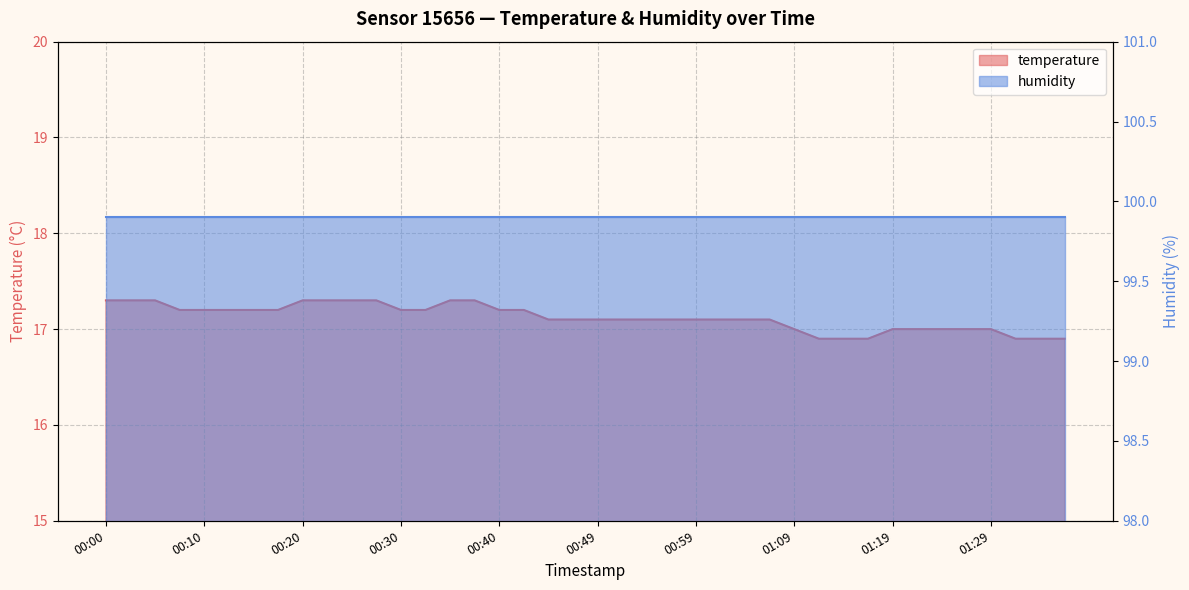

What is the value of the 18th point from the left?

17.2